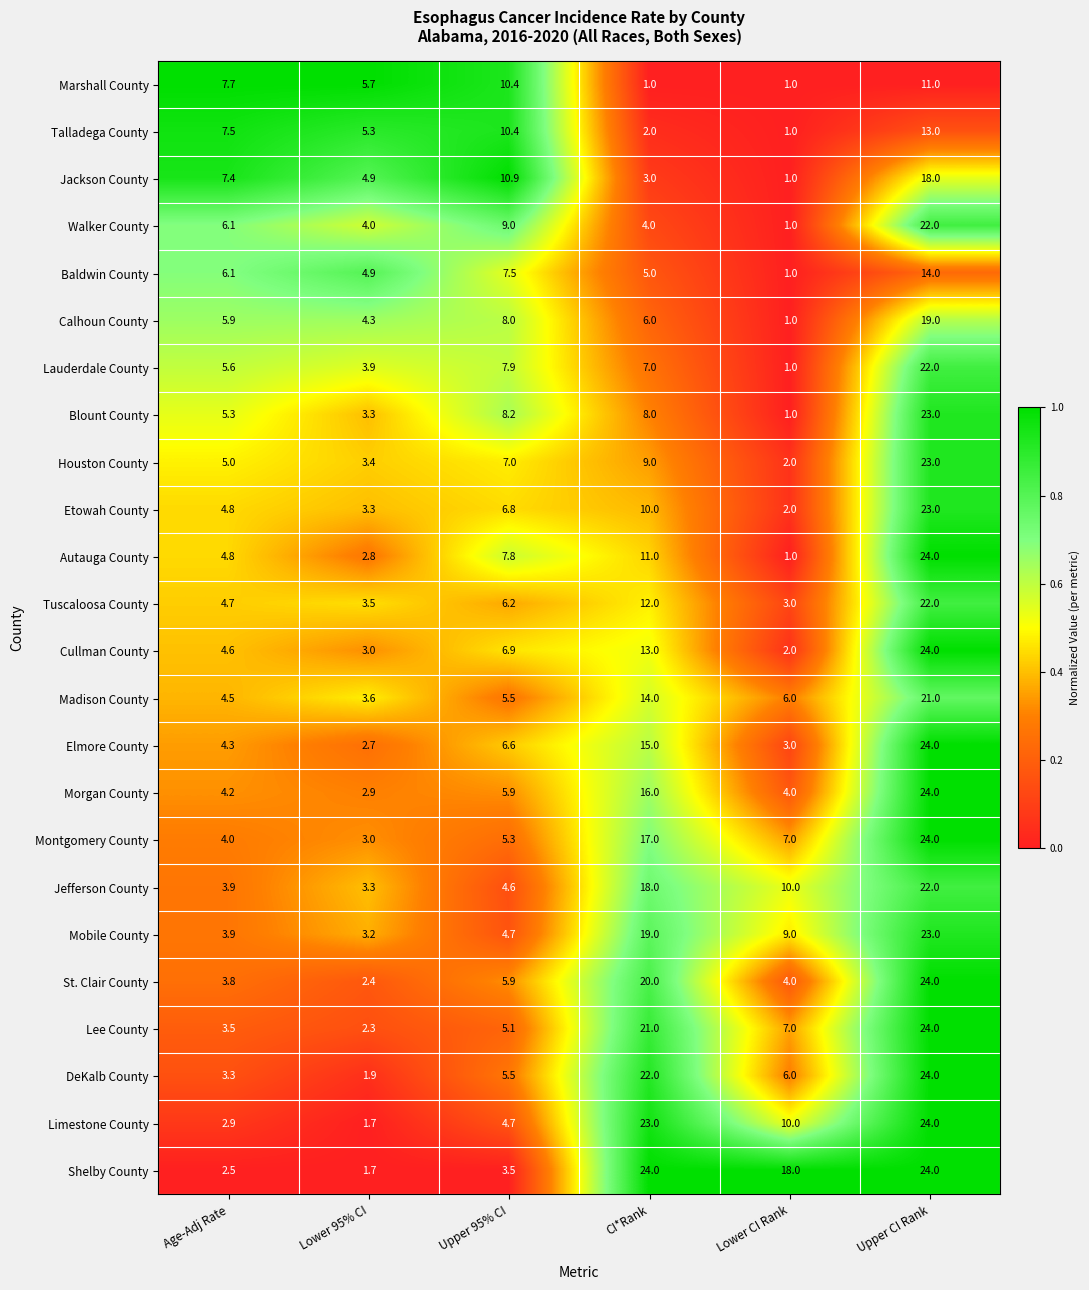

At which category is the sum across all series the highest?

Upper CI Rank